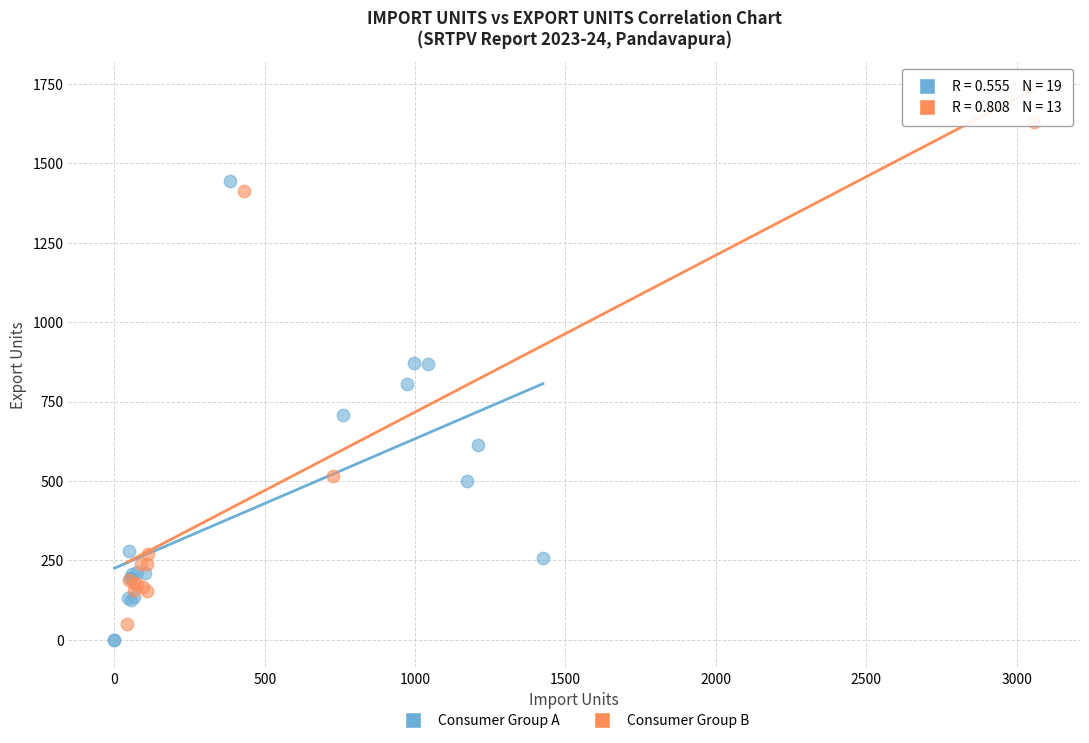

Which series reaches the maximum Y coordinate?

Consumer Group B